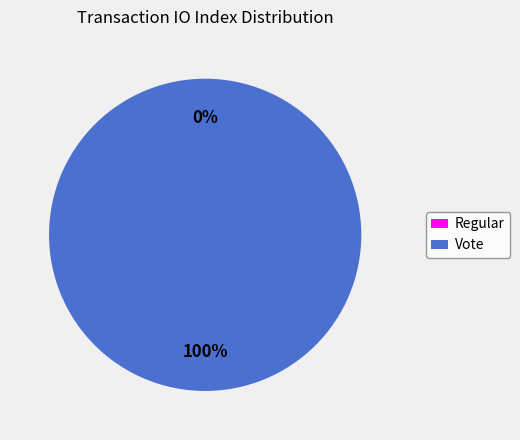

Which slice represents more than half of the pie?

Vote